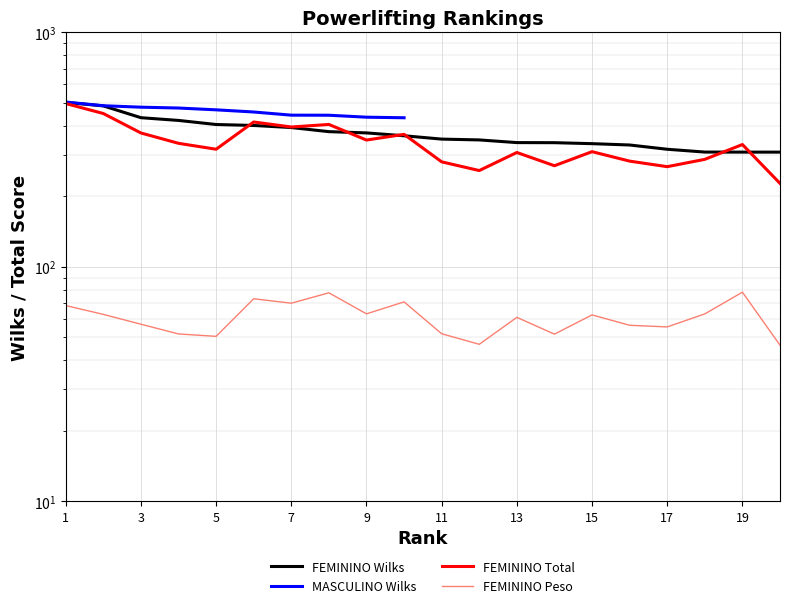

True or false: PESO_F has a value of 88.3 at 9.

False